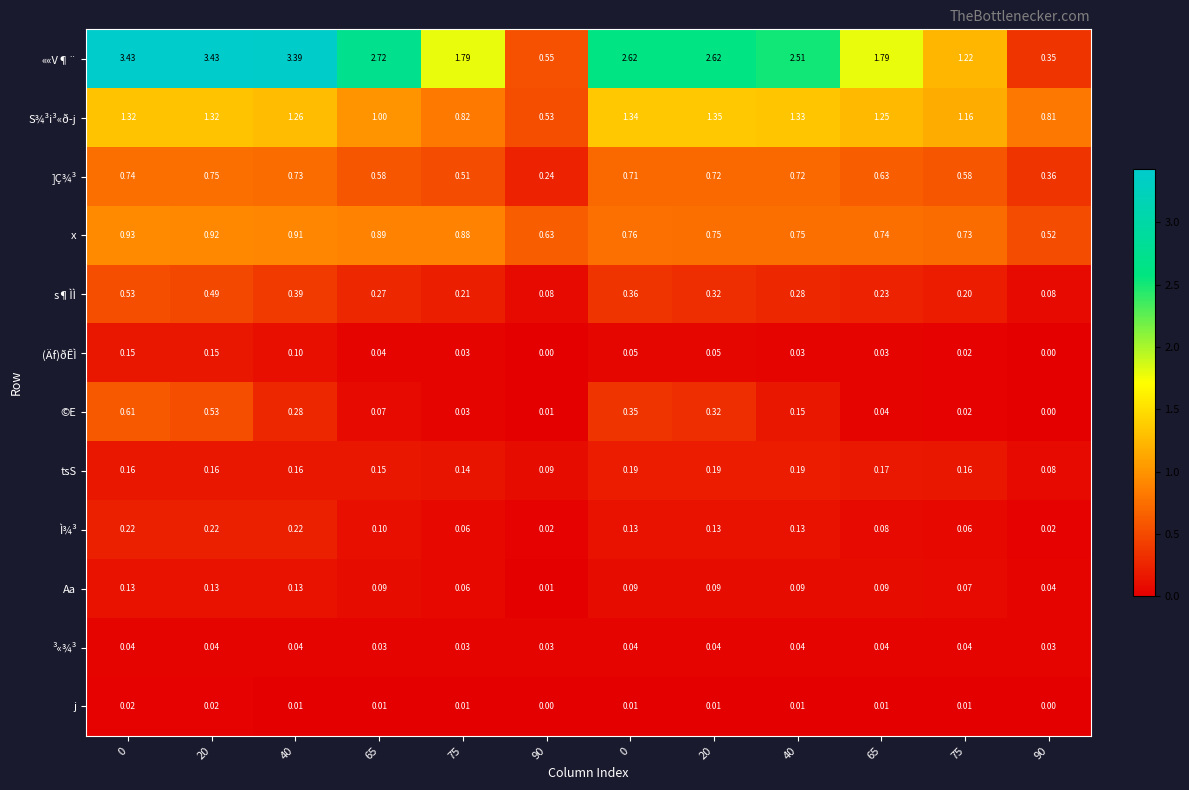

Reading right to left, list all the values displayed in this chart.

««V¶¨: 90=0.3	75=1.2	65=1.8	40=2.5	20=2.6	0=2.6	90=0.6	75=1.8	65=2.7	40=3.4	20=3.4	0=3.4
S¾³i³«ð­j: 90=0.8	75=1.2	65=1.2	40=1.3	20=1.4	0=1.3	90=0.5	75=0.8	65=1.0	40=1.3	20=1.3	0=1.3
]Ç¾³: 90=0.4	75=0.6	65=0.6	40=0.7	20=0.7	0=0.7	90=0.2	75=0.5	65=0.6	40=0.7	20=0.8	0=0.7
x: 90=0.5	75=0.7	65=0.7	40=0.8	20=0.8	0=0.8	90=0.6	75=0.9	65=0.9	40=0.9	20=0.9	0=0.9
s¶ÌÌ: 90=0.1	75=0.2	65=0.2	40=0.3	20=0.3	0=0.4	90=0.1	75=0.2	65=0.3	40=0.4	20=0.5	0=0.5
(Äf)ðÊÌ: 90=0.0	75=0.0	65=0.0	40=0.0	20=0.1	0=0.1	90=0.0	75=0.0	65=0.0	40=0.1	20=0.1	0=0.1
©E: 90=0.0	75=0.0	65=0.0	40=0.1	20=0.3	0=0.3	90=0.0	75=0.0	65=0.1	40=0.3	20=0.5	0=0.6
tsS: 90=0.1	75=0.2	65=0.2	40=0.2	20=0.2	0=0.2	90=0.1	75=0.1	65=0.1	40=0.2	20=0.2	0=0.2
Ì¾³: 90=0.0	75=0.1	65=0.1	40=0.1	20=0.1	0=0.1	90=0.0	75=0.1	65=0.1	40=0.2	20=0.2	0=0.2
Aa: 90=0.0	75=0.1	65=0.1	40=0.1	20=0.1	0=0.1	90=0.0	75=0.1	65=0.1	40=0.1	20=0.1	0=0.1
³«¾³: 90=0.0	75=0.0	65=0.0	40=0.0	20=0.0	0=0.0	90=0.0	75=0.0	65=0.0	40=0.0	20=0.0	0=0.0
j: 90=0.0	75=0.0	65=0.0	40=0.0	20=0.0	0=0.0	90=0.0	75=0.0	65=0.0	40=0.0	20=0.0	0=0.0